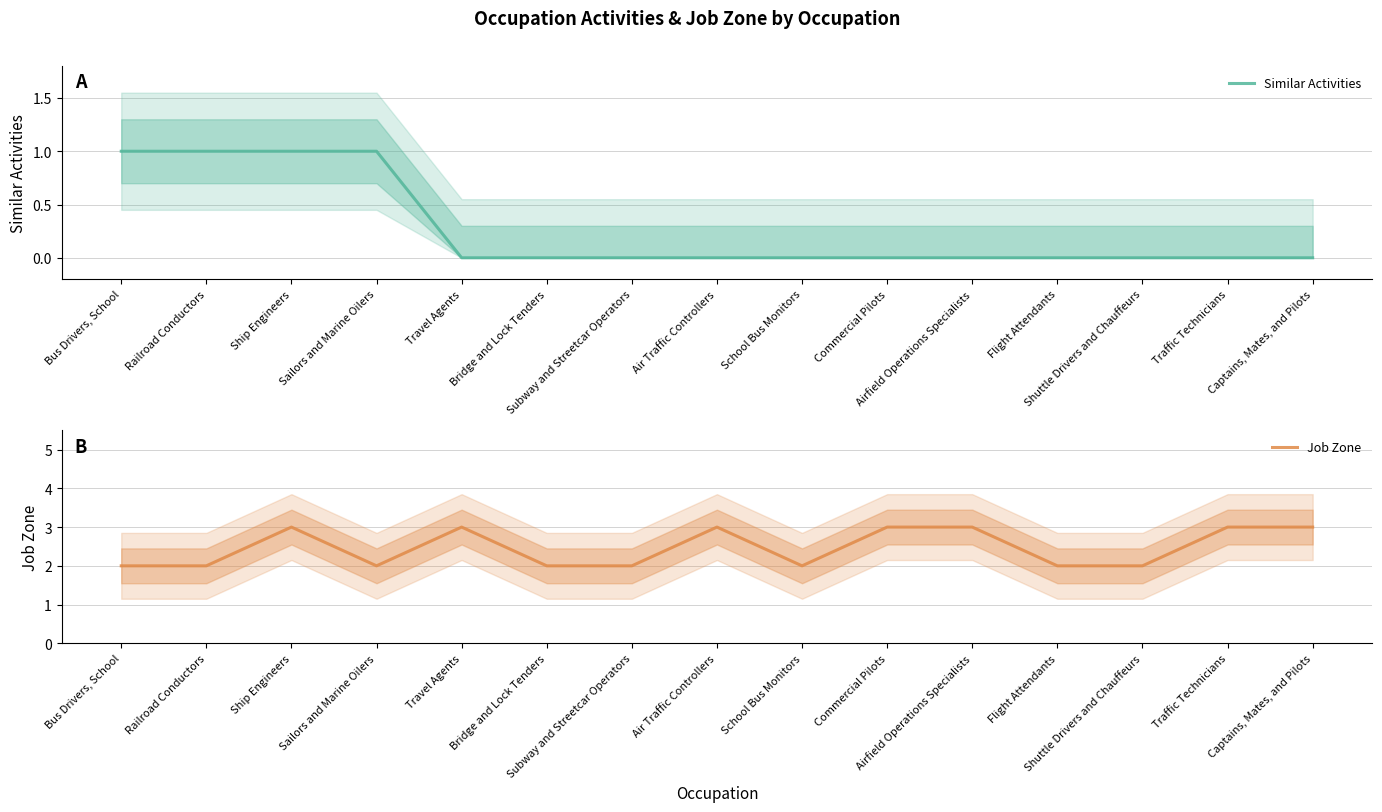

Reading right to left, what are all the values shown in this chart?

Similar Activities: Captains, Mates, and Pilots=0	Traffic Technicians=0	Shuttle Drivers and Chauffeurs=0	Flight Attendants=0	Airfield Operations Specialists=0	Commercial Pilots=0	School Bus Monitors=0	Air Traffic Controllers=0	Subway and Streetcar Operators=0	Bridge and Lock Tenders=0	Travel Agents=0	Sailors and Marine Oilers=1	Ship Engineers=1	Railroad Conductors=1	Bus Drivers, School=1
Job Zone: Captains, Mates, and Pilots=3	Traffic Technicians=3	Shuttle Drivers and Chauffeurs=2	Flight Attendants=2	Airfield Operations Specialists=3	Commercial Pilots=3	School Bus Monitors=2	Air Traffic Controllers=3	Subway and Streetcar Operators=2	Bridge and Lock Tenders=2	Travel Agents=3	Sailors and Marine Oilers=2	Ship Engineers=3	Railroad Conductors=2	Bus Drivers, School=2